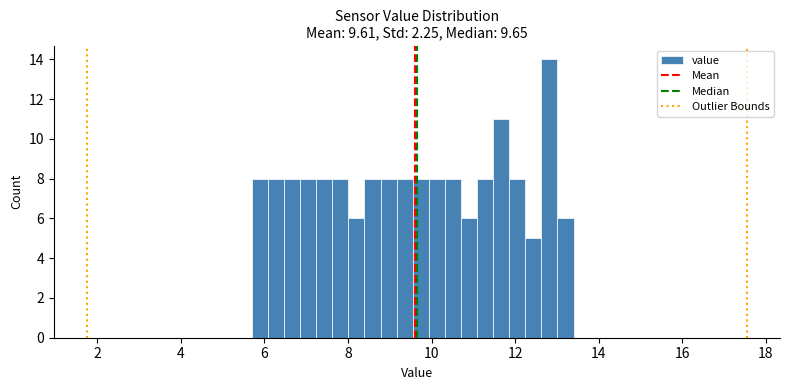

Read against the x-axis, roughly where is the centre of the tallest bar?

12.8